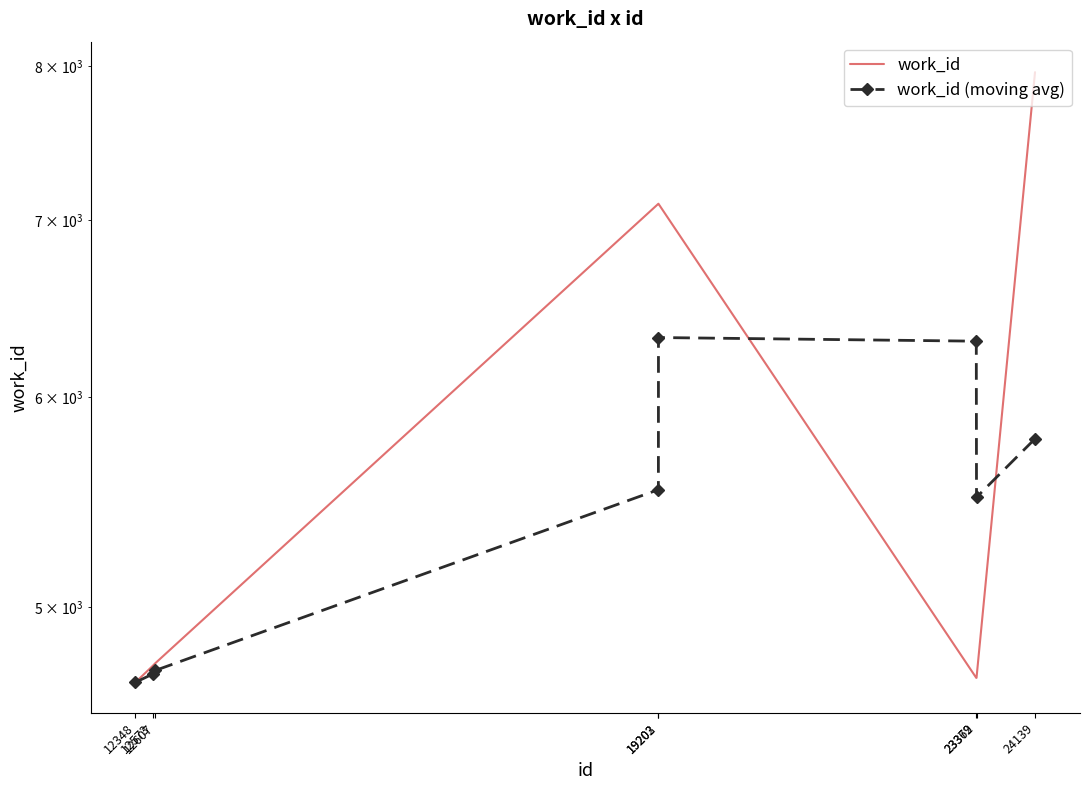

What is the difference between the work_id (moving avg) values at 24139 and 19203?

532.3